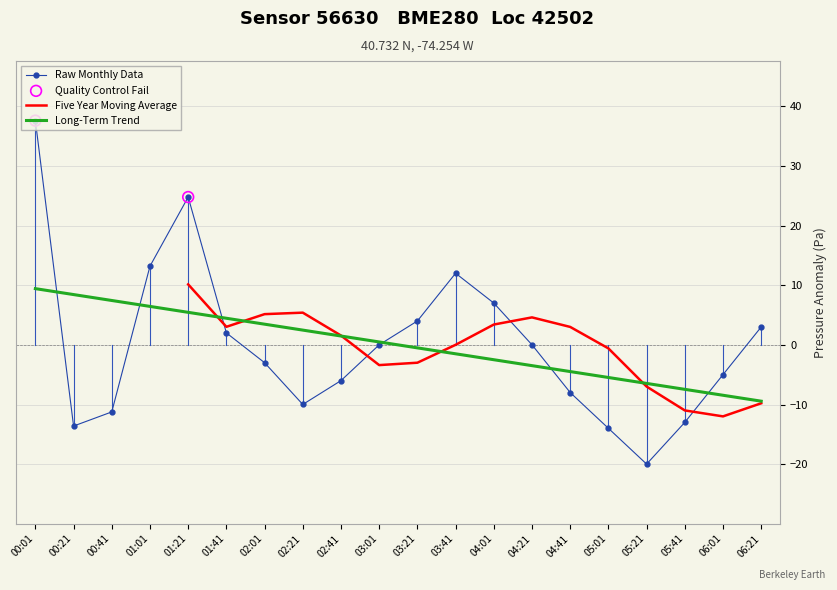

Which series has the largest Y range (max minus min)?

pressure